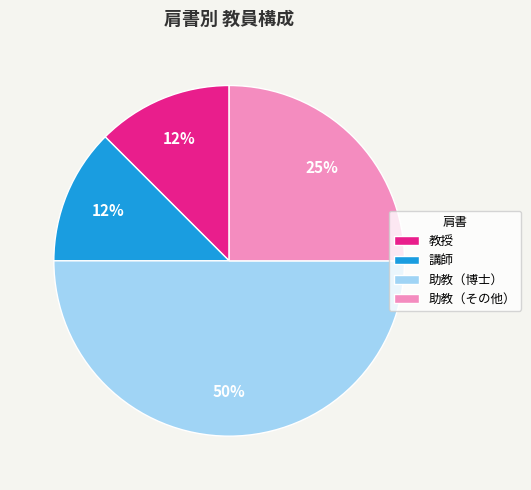

Is the sum of 教授 and 助教（その他） greater than half?

No